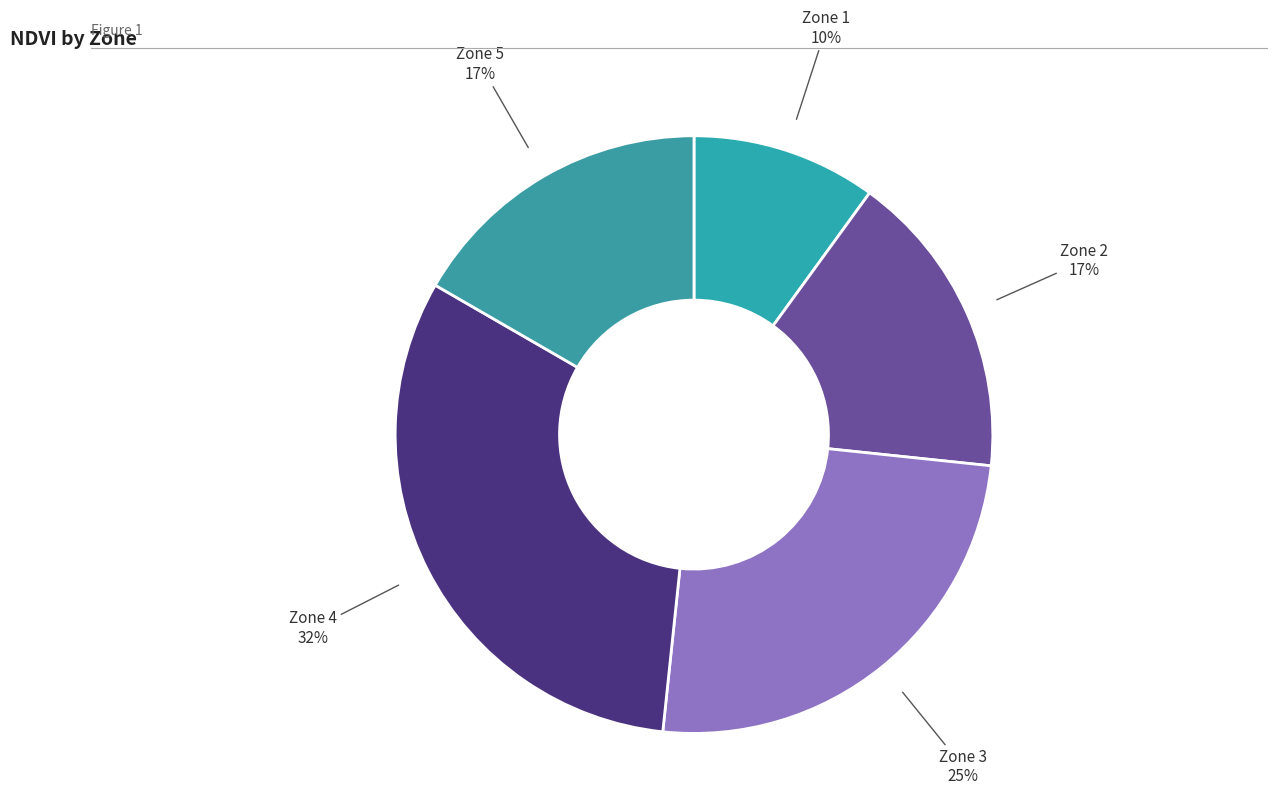

Do Zone 3 and Zone 1 together represent more than half of the pie?

No